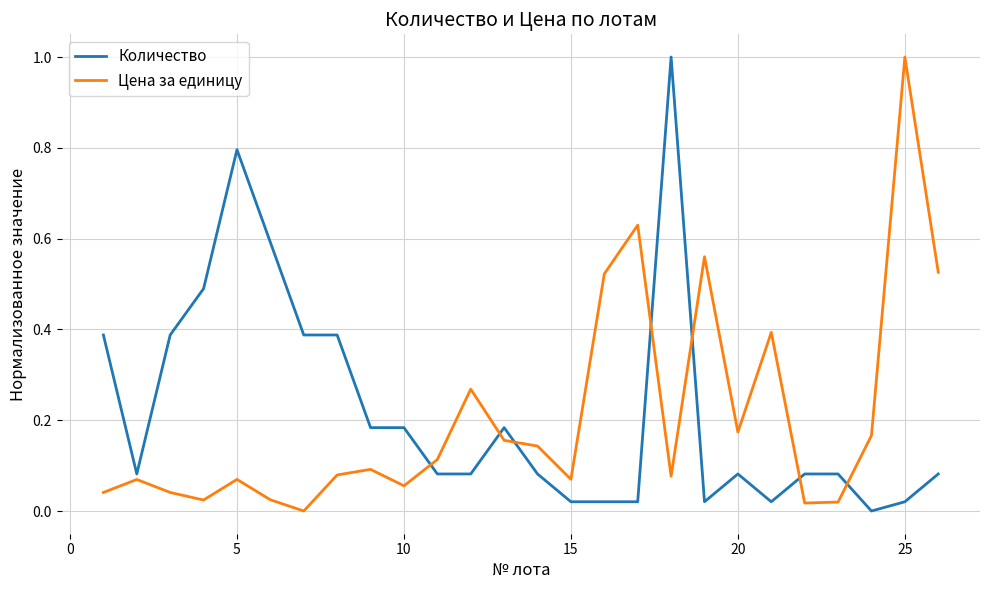

What is the maximum value for Цена за единицу?

1.0